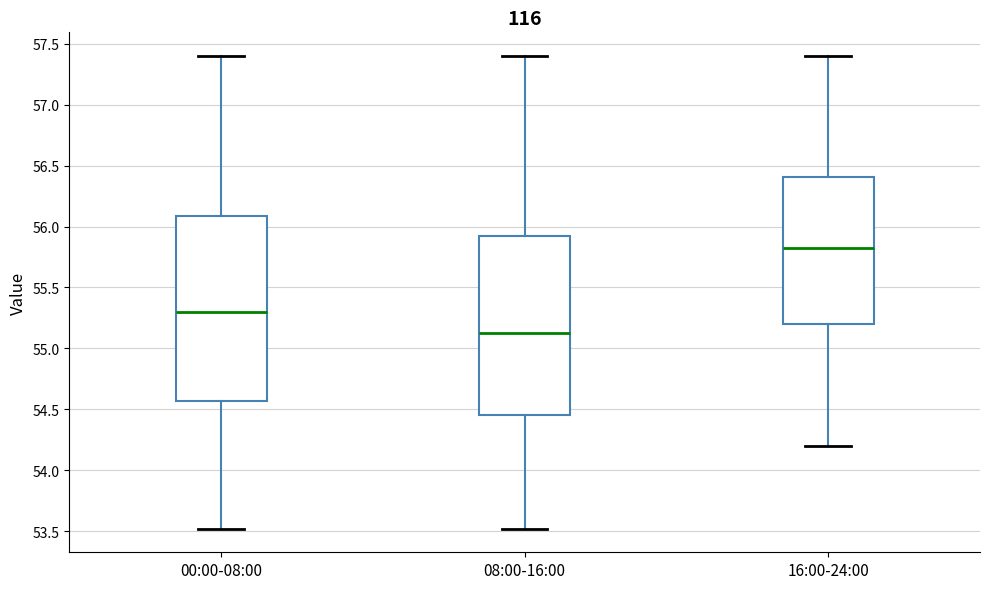

Reading left to right, read every box against the y-axis: the position of its median line, the range the box covers, and the ends of its whiskers. The values are not printed on the chart, so give them approximately, as read against the axis.

00:00-08:00: median 55.30, box 54.55 to 56.10, whiskers 53.50 to 57.40
08:00-16:00: median 55.15, box 54.45 to 55.90, whiskers 53.50 to 57.40
16:00-24:00: median 55.85, box 55.20 to 56.40, whiskers 54.20 to 57.40